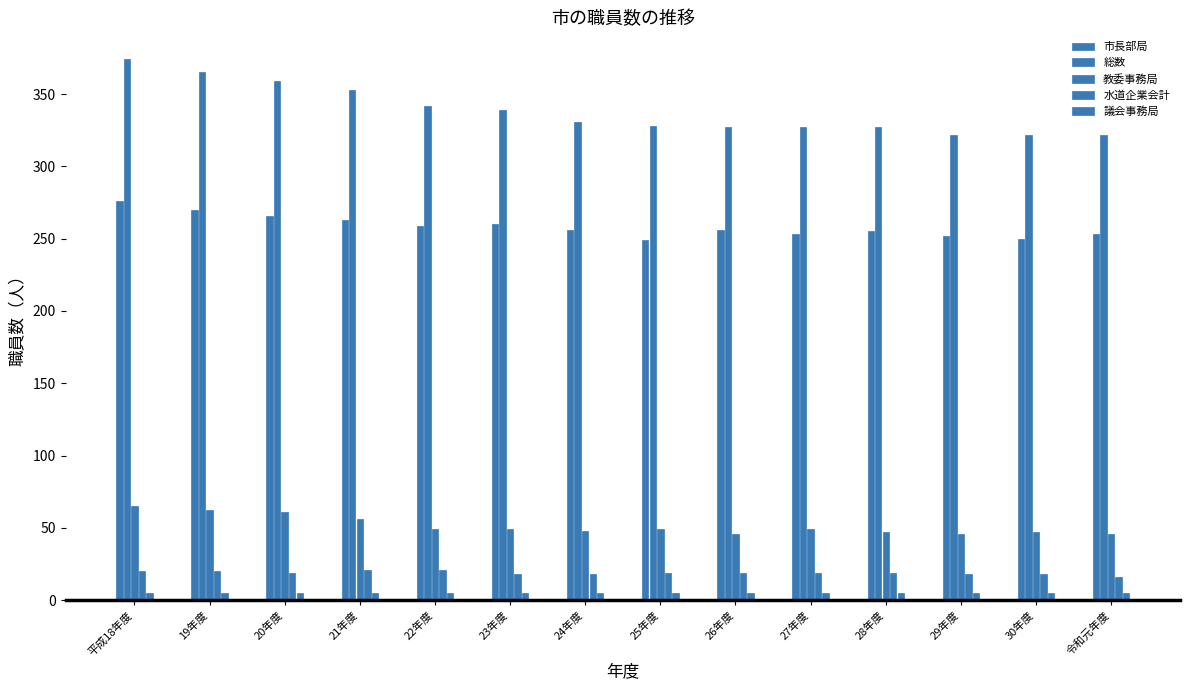

How many series are shown in this chart?

5